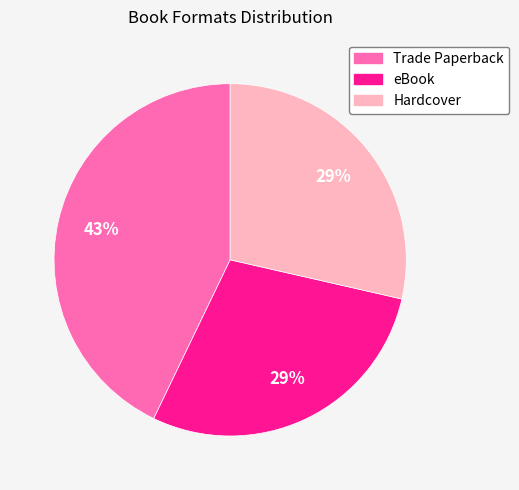

What is the largest slice in the pie chart?

Trade Paperback